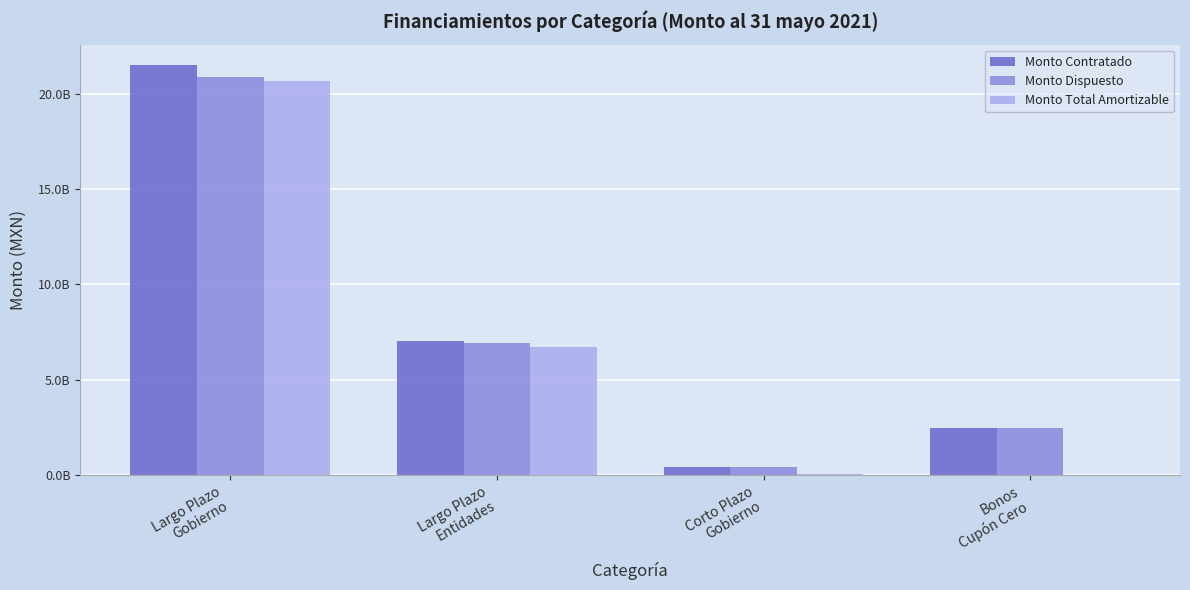

What is the value of the Monto Dispuesto bar at the 4th from the left?

2450651749.0